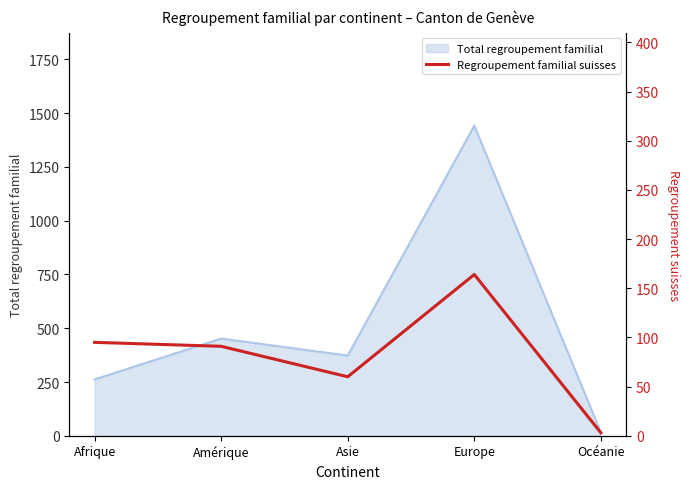

Where does the data first go above 91?

Afrique